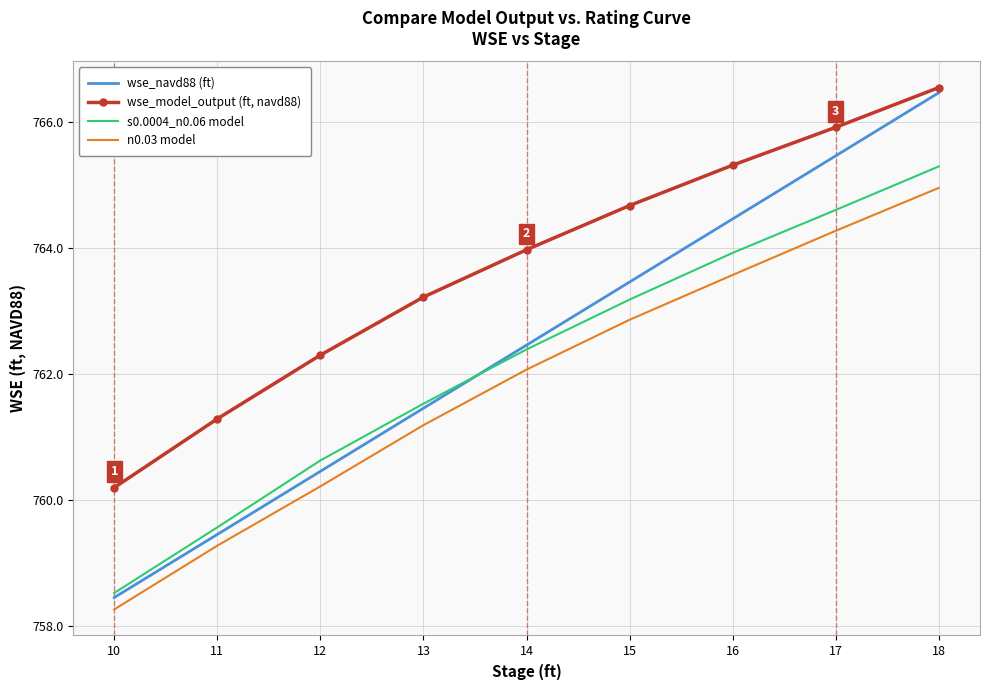

What is the sum of the s0.0004_n0.06 model values at 14 and 12?

1523.0